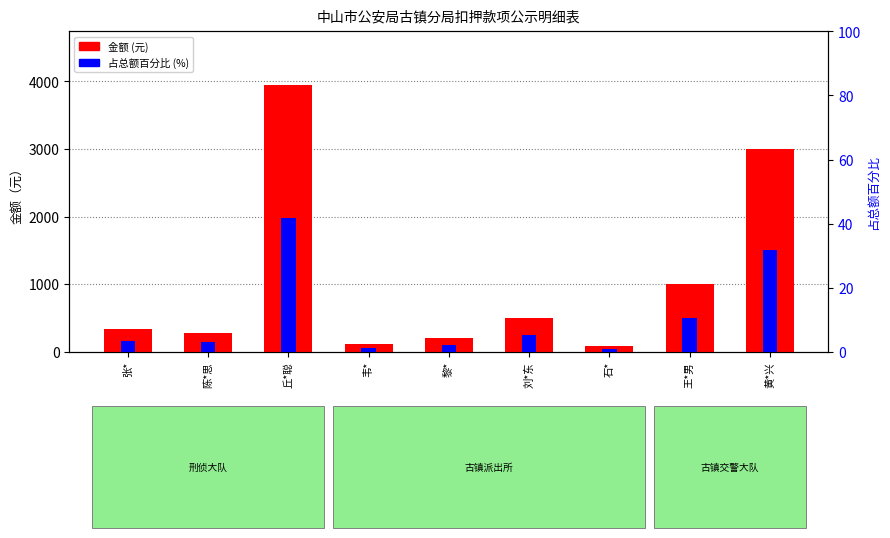

Reading right to left, list all the values displayed in this chart.

金额 (元): 黄*兴=3000.0	王*男=1000.0	石*=83.0	刘*东=500.0	黎*=200.0	韦*=120.1	丘*聪=3951.0	陈*思=281.0	张*=330.0
占总额百分比 (%): 黄*兴=31.7	王*男=10.6	石*=0.9	刘*东=5.3	黎*=2.1	韦*=1.3	丘*聪=41.7	陈*思=3.0	张*=3.5